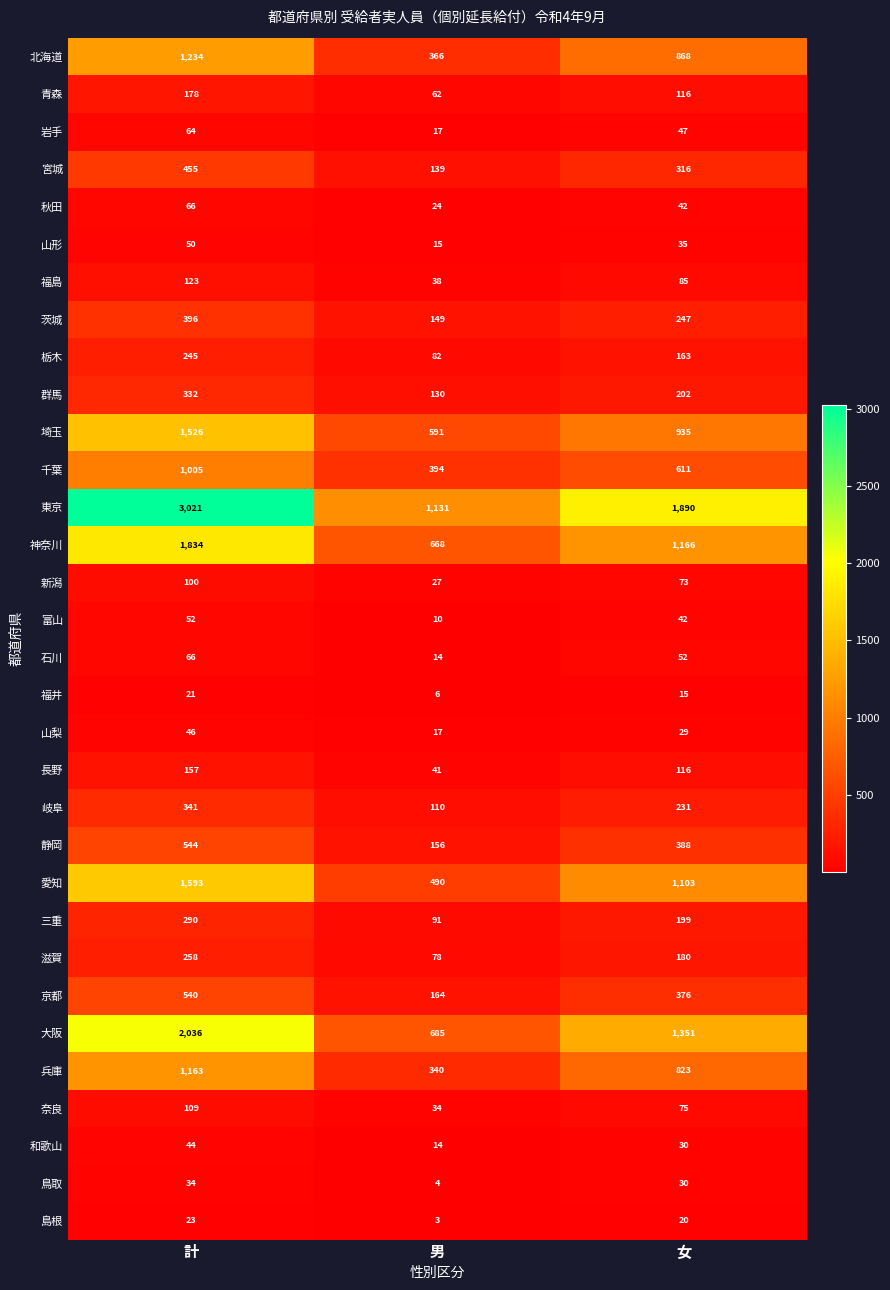

Which category has the lowest value across all series?

男